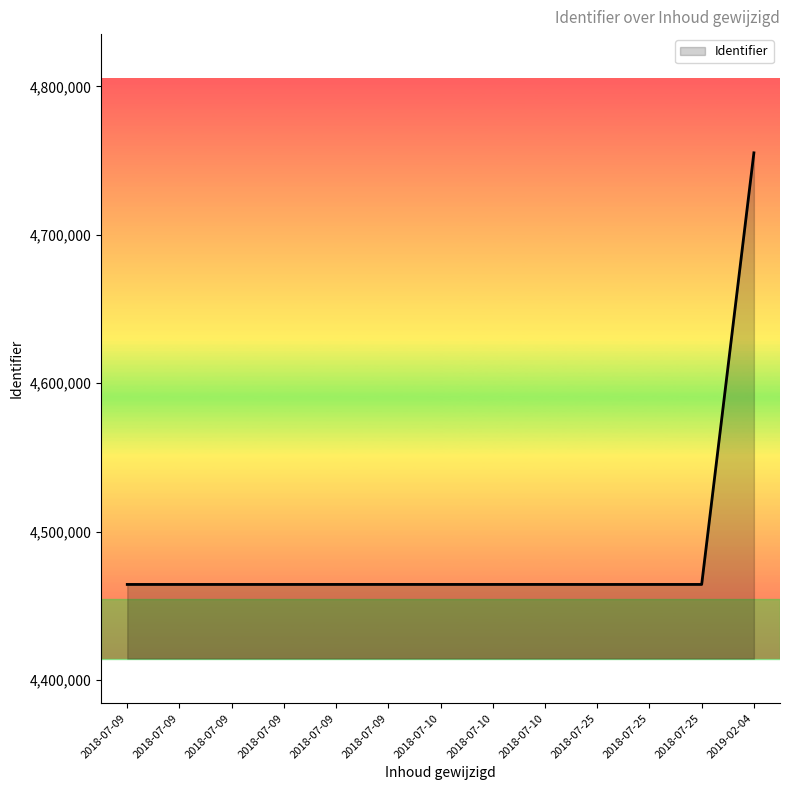

What is the difference between the maximum and second lowest values?

290818